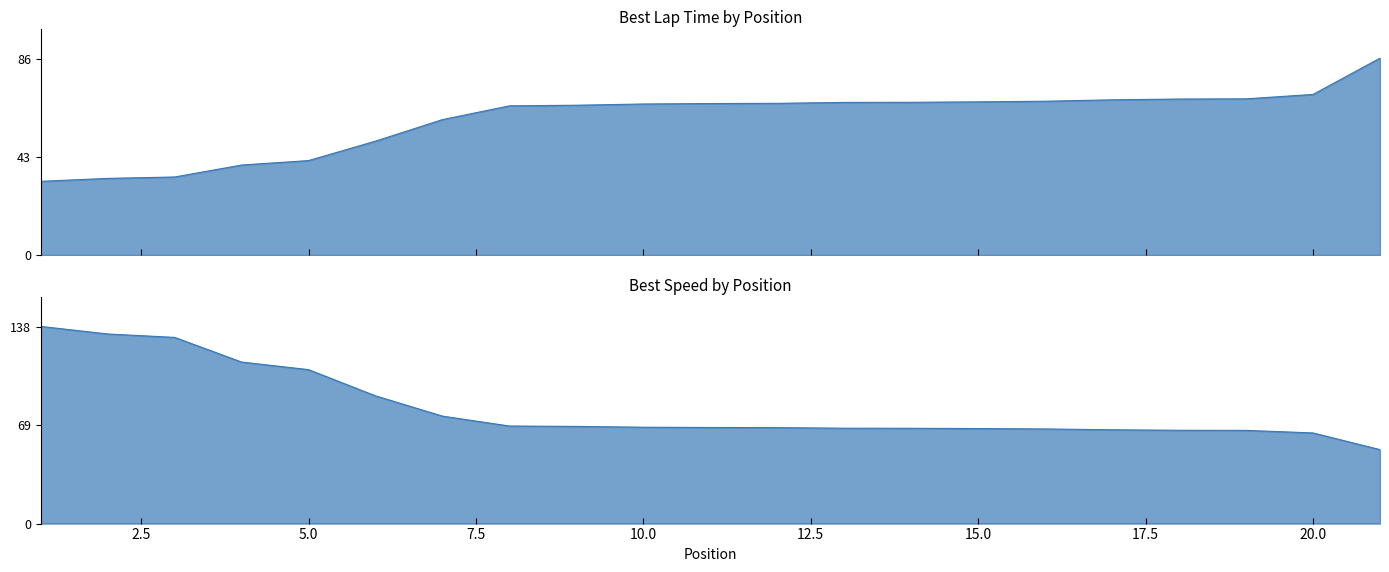

Is the value of Best Speed at 5 greater than the value of Best Lap time at 14?

Yes